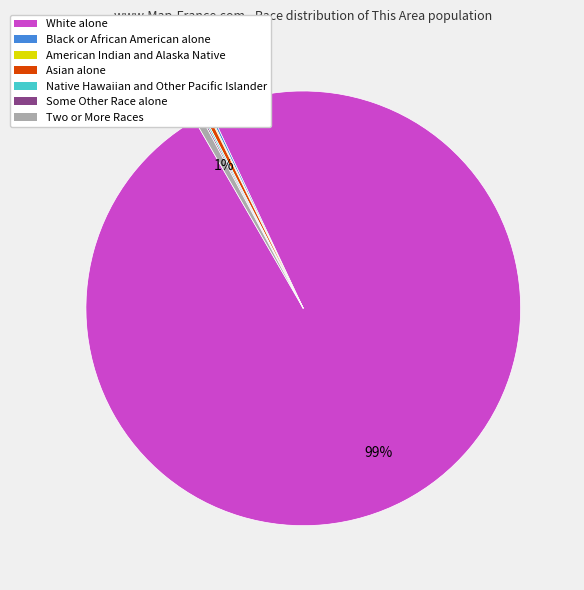

To the nearest percent, what is the difference between the largest and smallest slice percentages?

99%